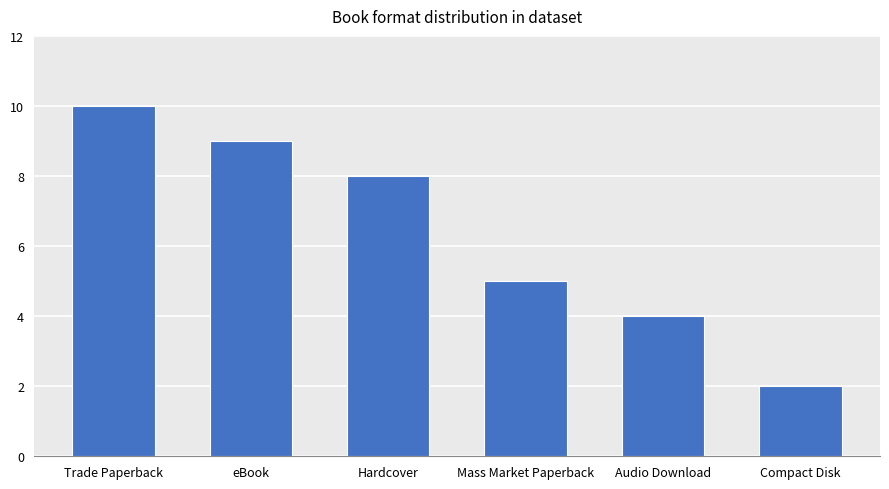

The value at Compact Disk is 2. True or false?

True